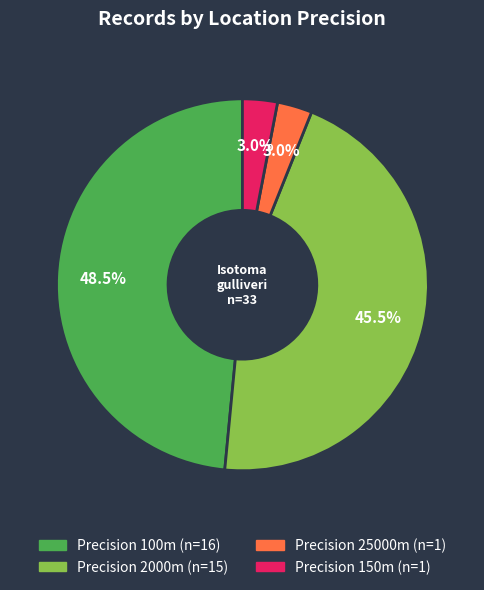

Is there a majority slice in this chart?

No